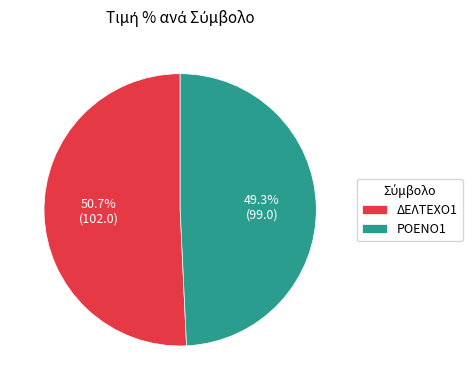

How much of the chart is everything except ΡΟΕΝΟ1?

50.7%